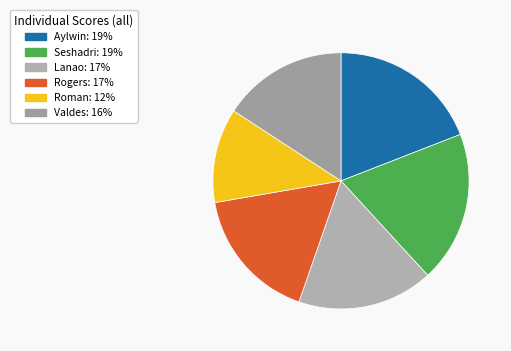

How many segments does this pie chart have?

6